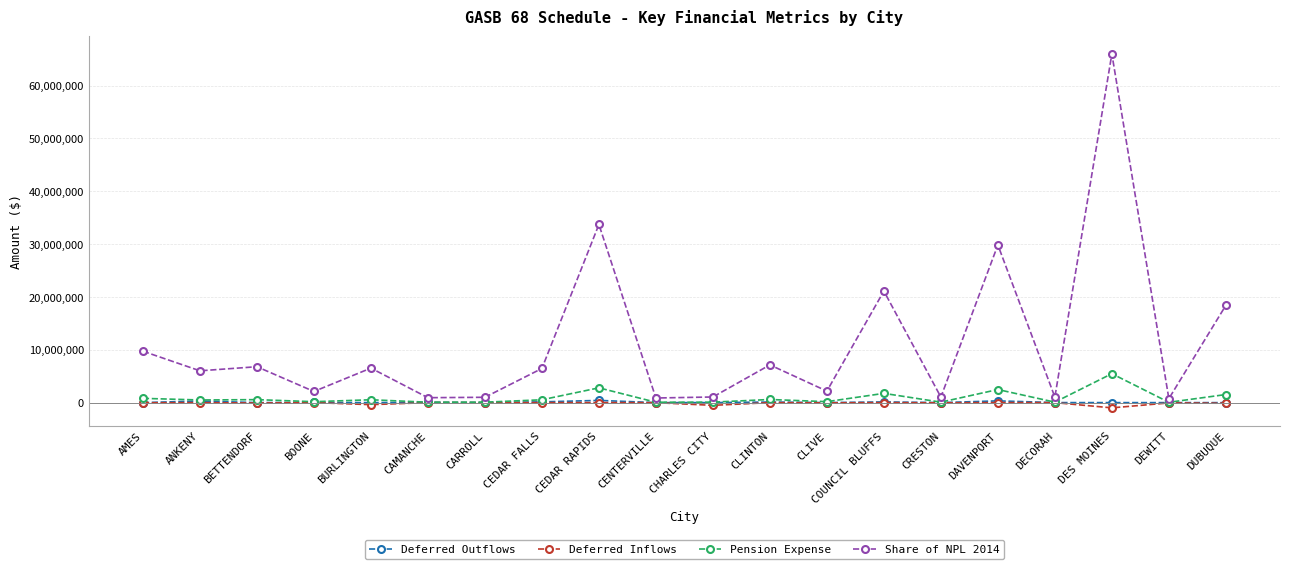

What value does the Share of NPL 2014 series have at DEWITT, to the nearest 50?

750200